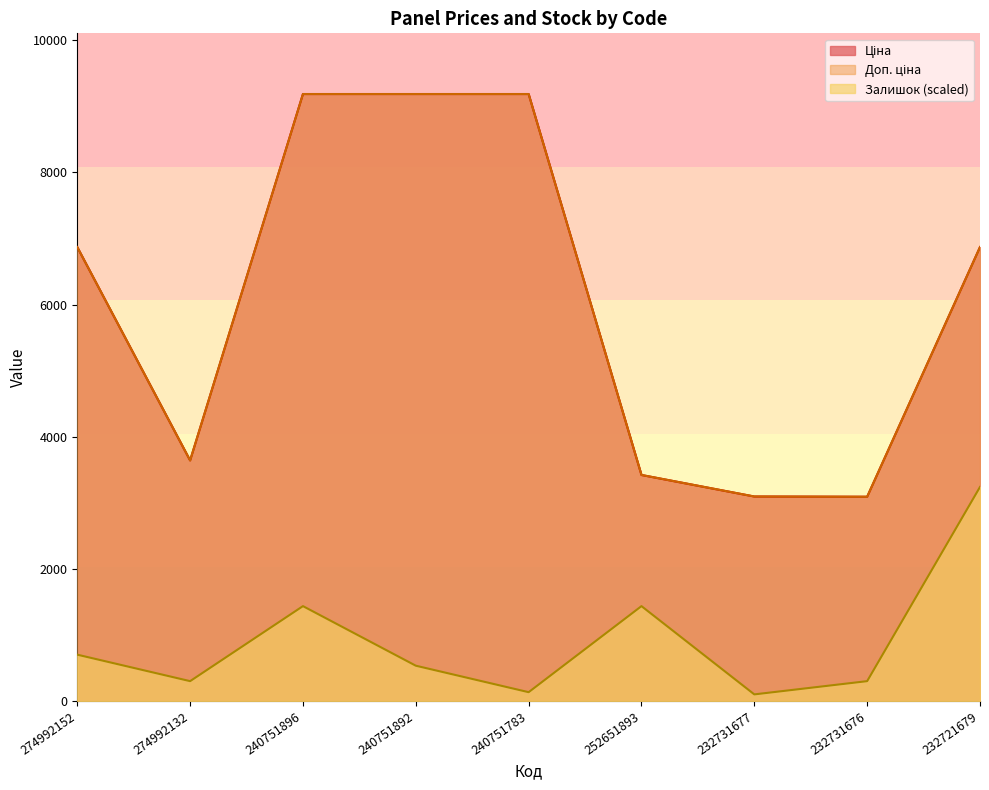

How many lines are shown in the chart?

3